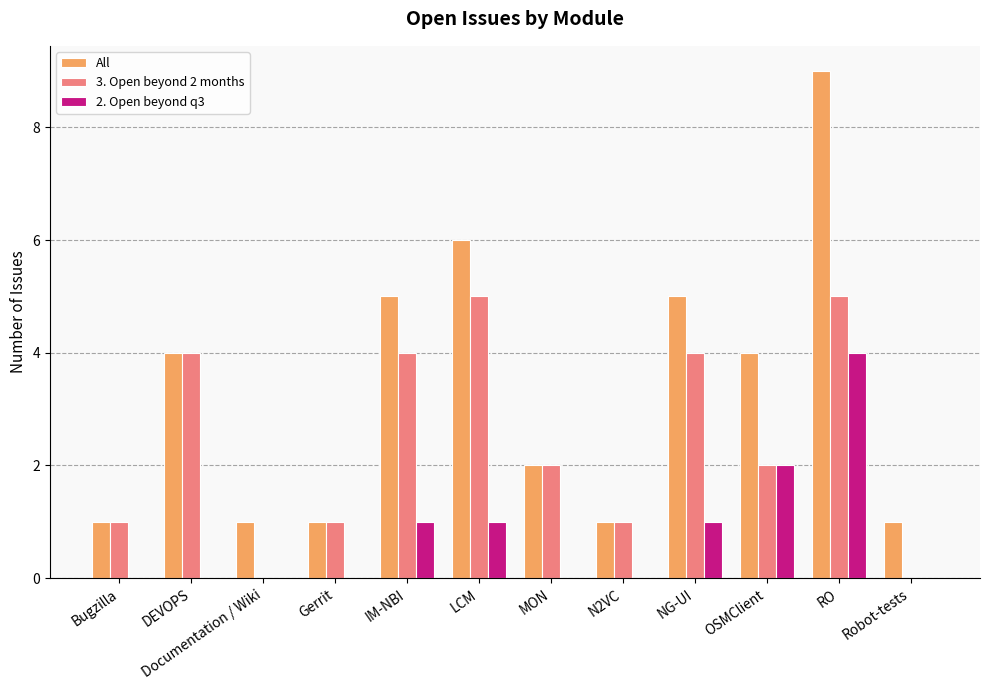

Between Documentation / Wiki and OSMClient, which series saw the biggest shift?

All